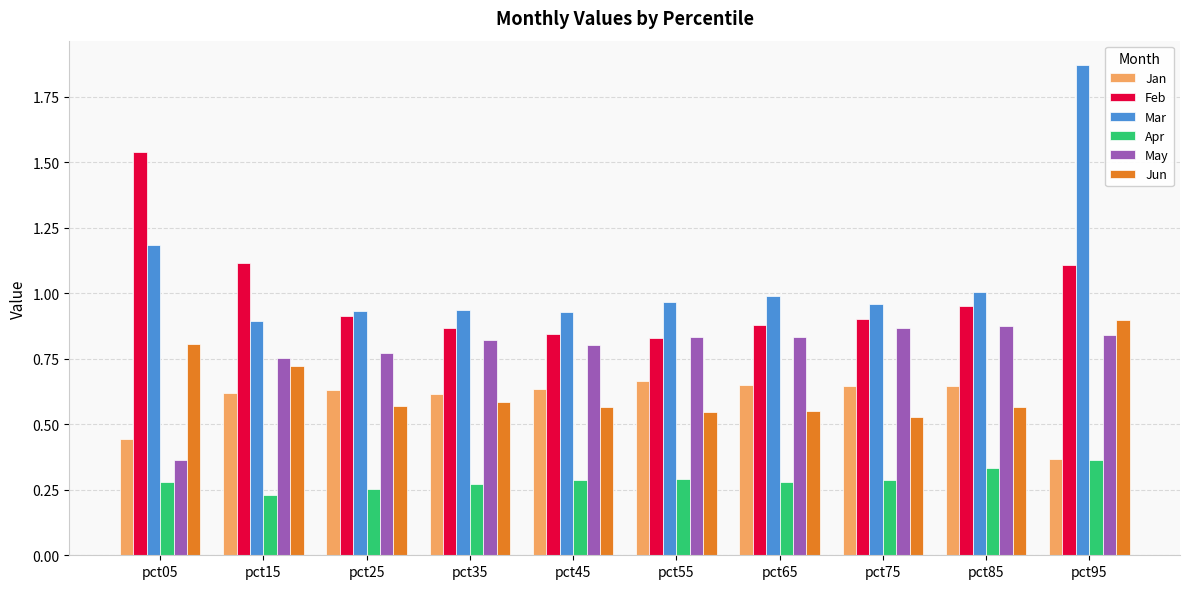

Does the chart contain any negative values?

No